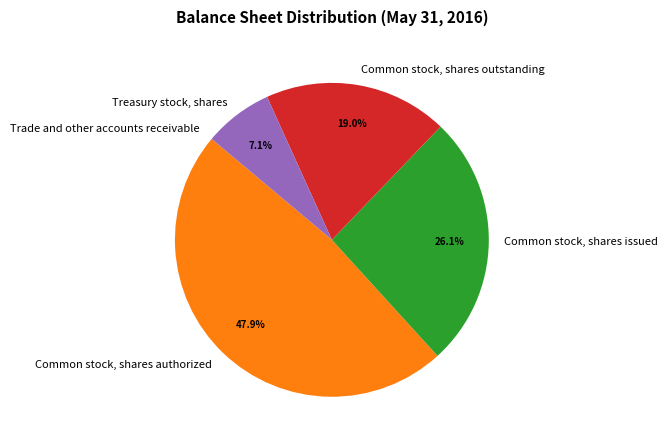

What percentage is the Common stock, shares authorized slice, to the nearest percent?

48%